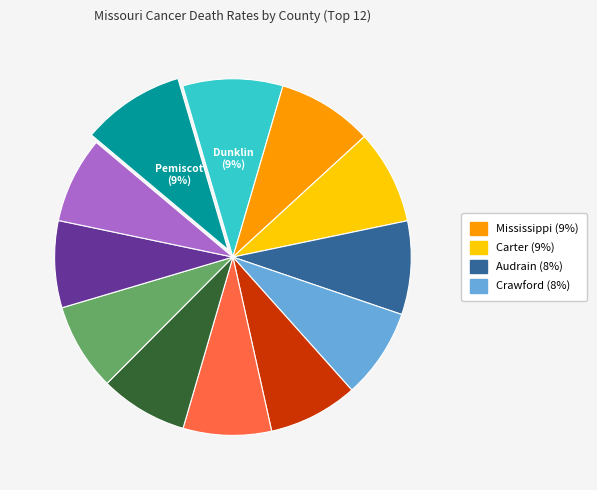

To the nearest percent, what is the average slice percentage?

8%